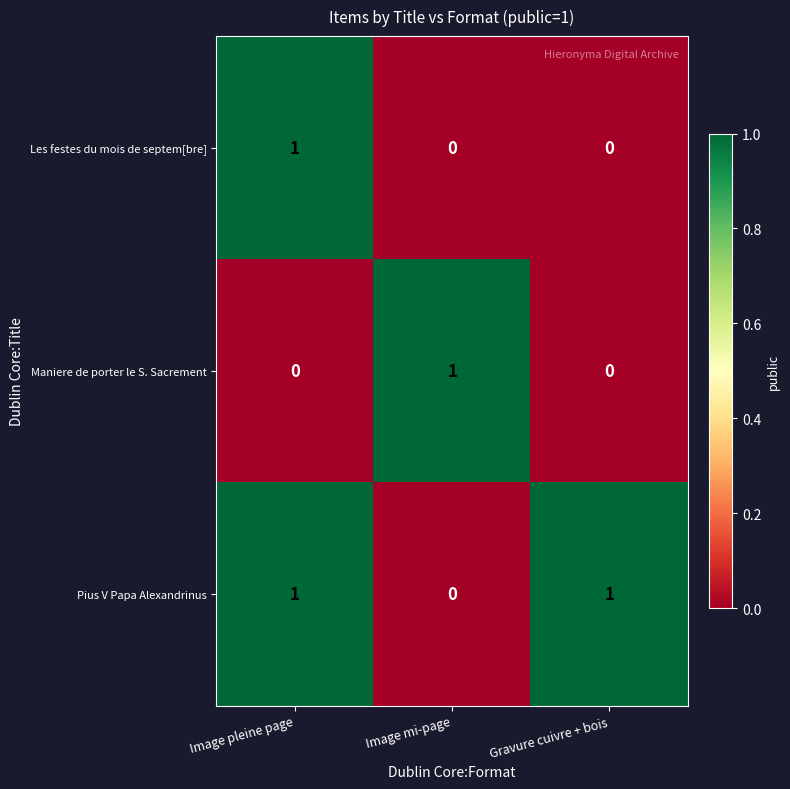

How many Les festes du mois de septem[bre] values are between 0 and 1?

3